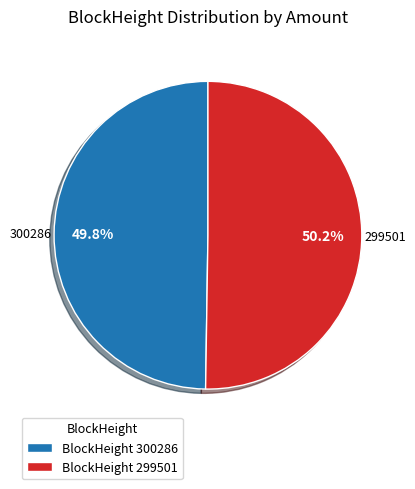

To the nearest percent, what percentage of the pie is 299501?

50%